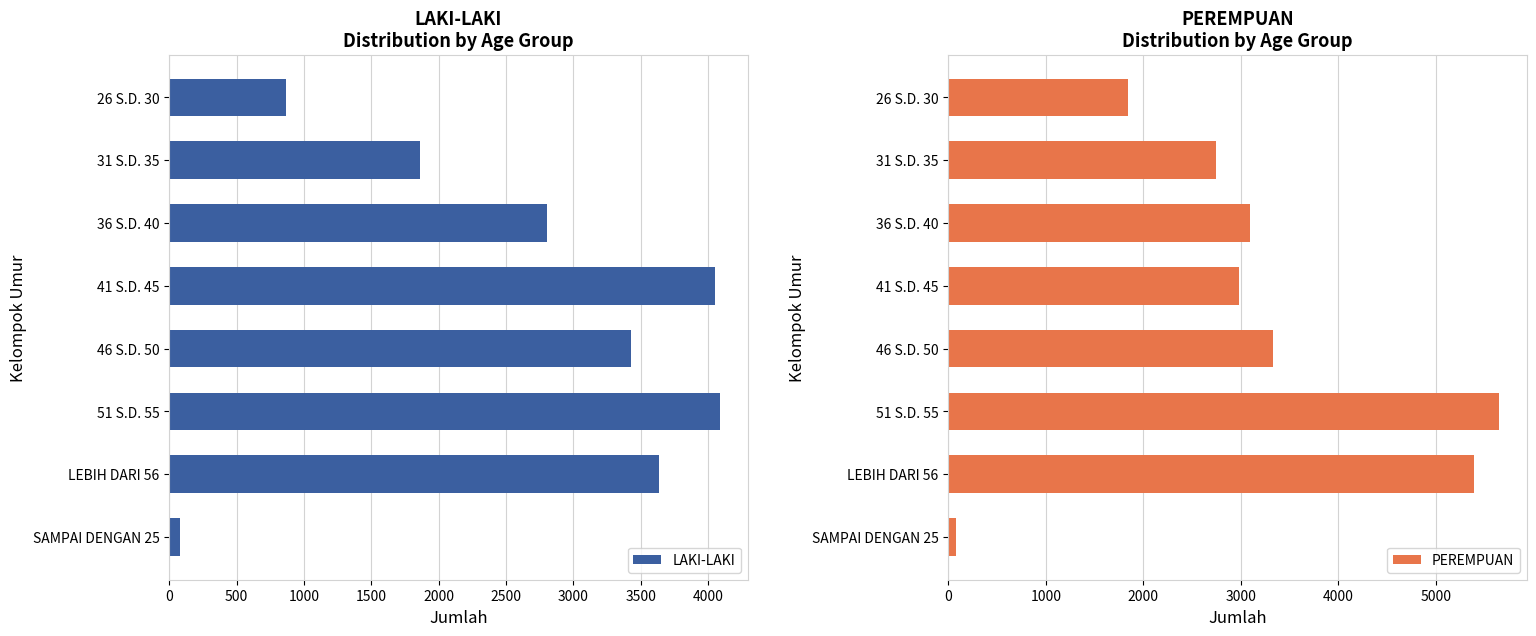

How many data points does each series have?

8